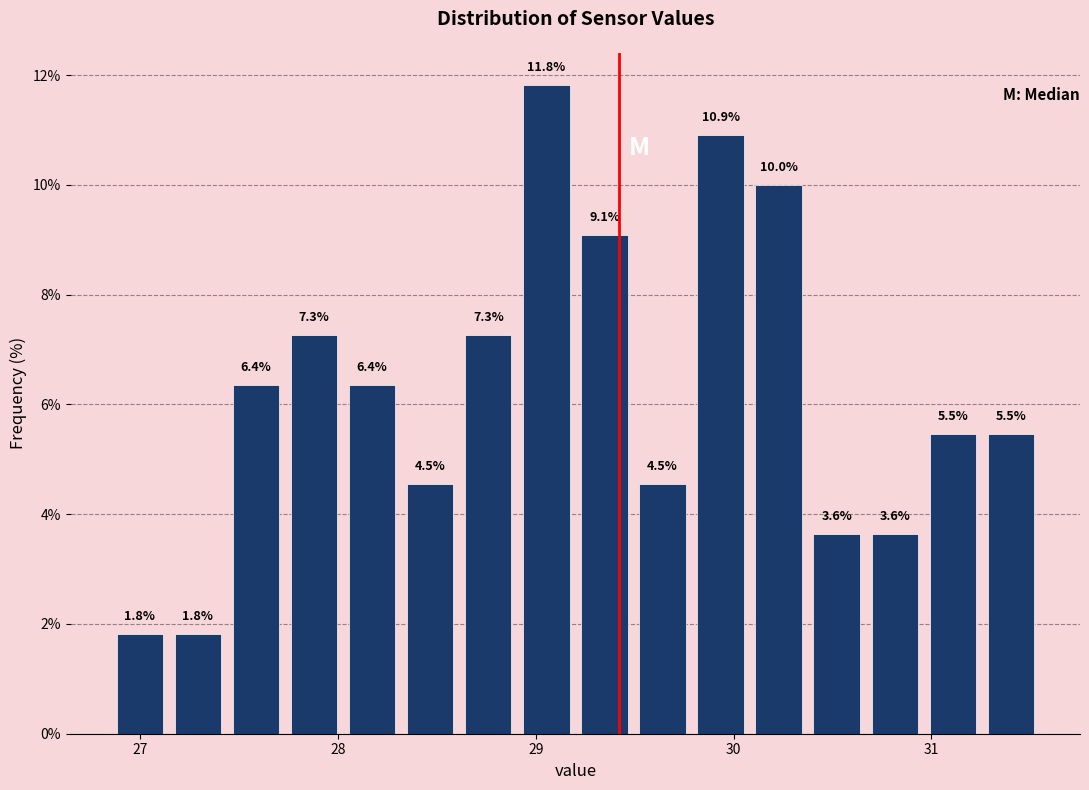

Read against the x-axis, roughly where is the centre of the tallest bar?

29.1